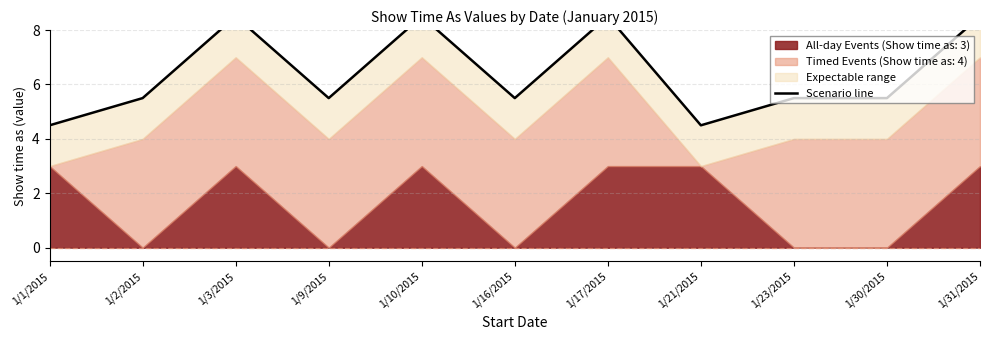

True or false: the data shows 7.1 at 1/1/2015.

False